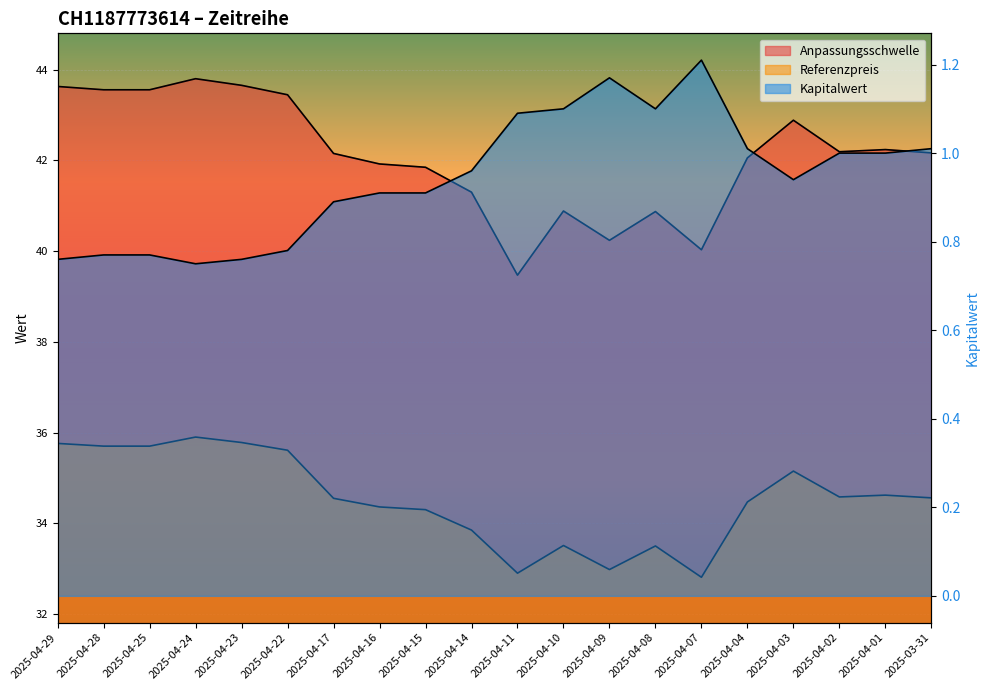

How many data points does each series have?

20